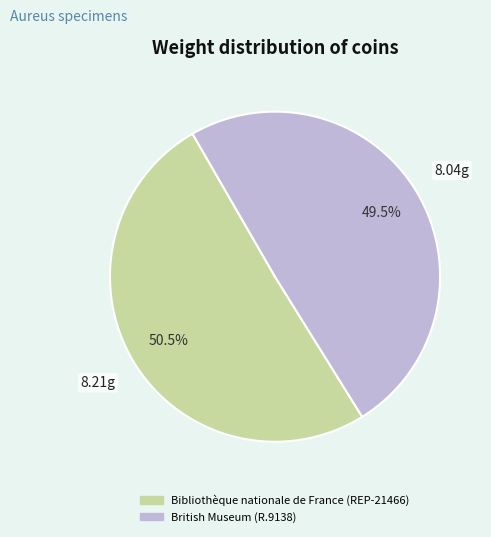

How many segments does this pie chart have?

2